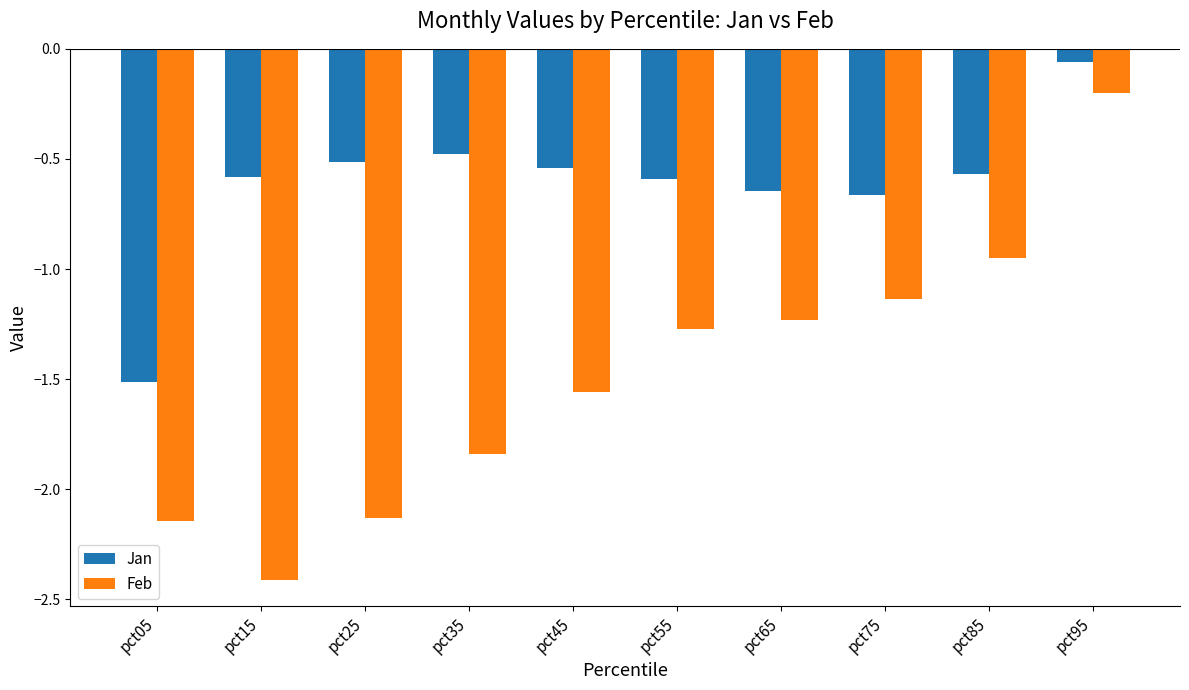

How many bars are there in each group?

2